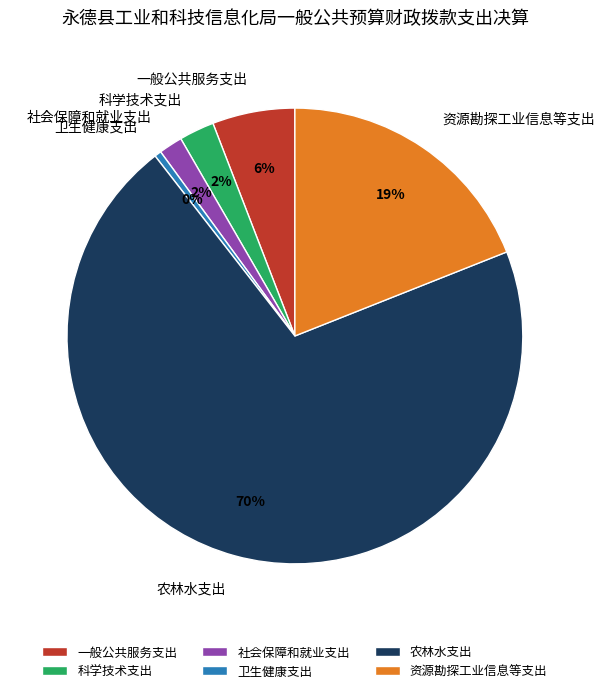

Is it true that 社会保障和就业支出 is 2% of the pie?

True